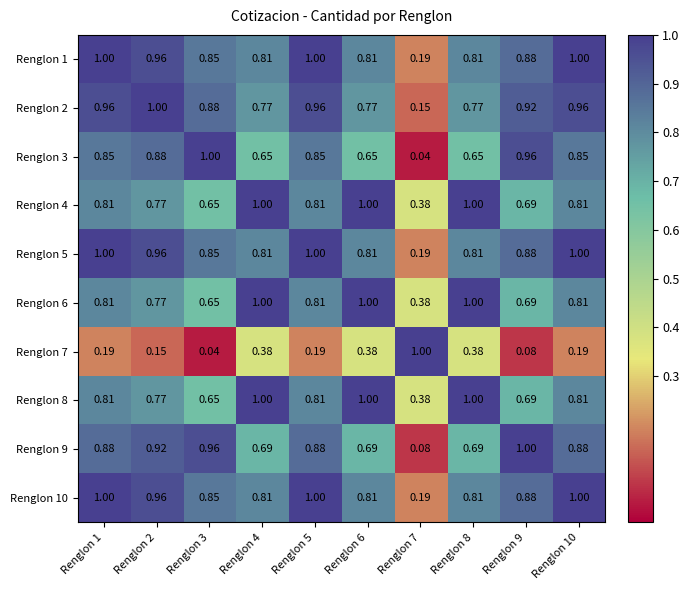

Which series has the widest spread of values?

Renglon 3